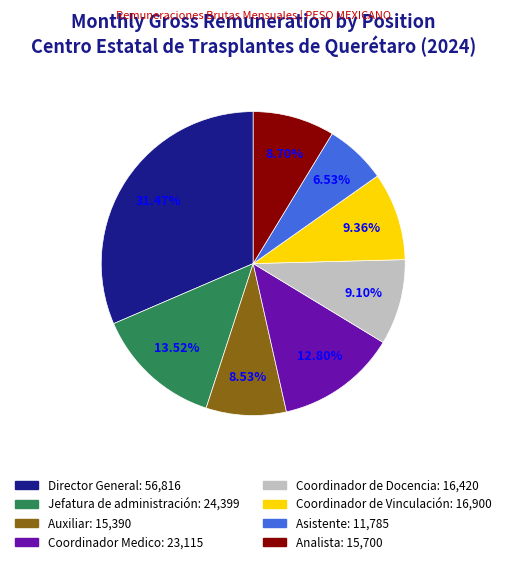

Is it true that Jefatura de administración is 19% of the pie?

False